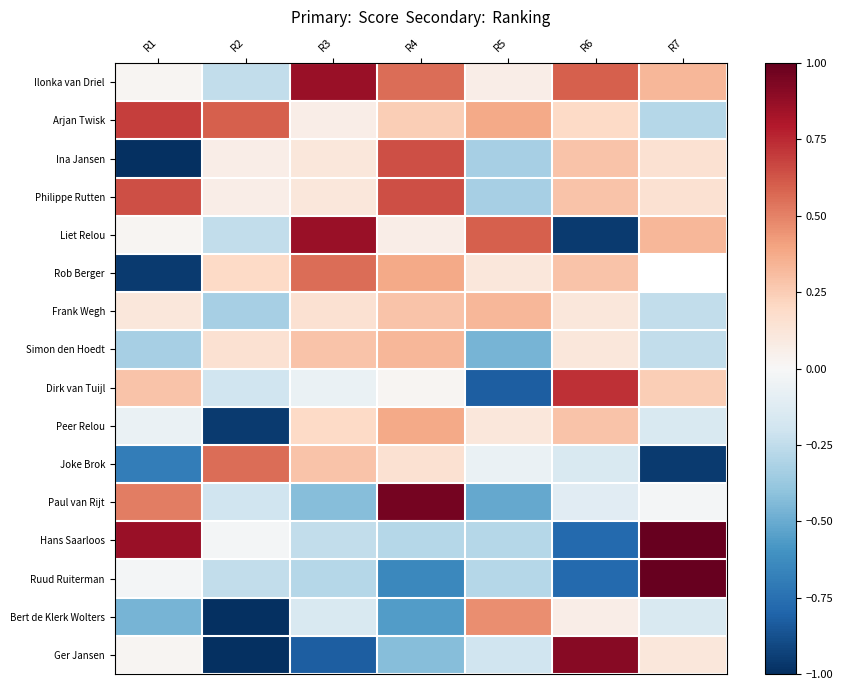

How many data points does each series have?

7